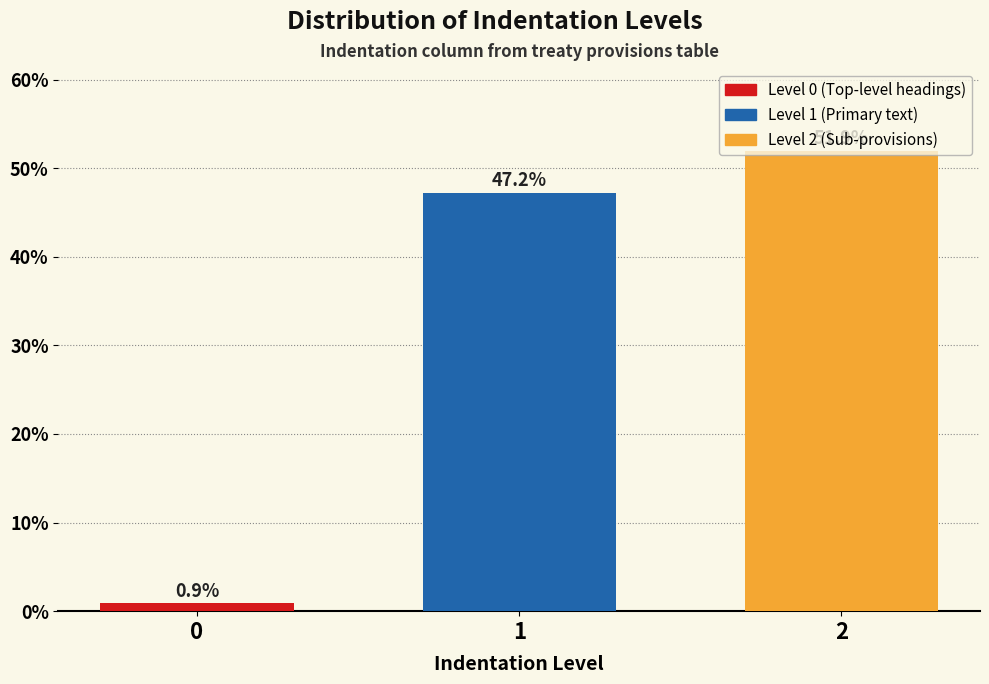

What is the value of the 3rd bar from the left?

51.9